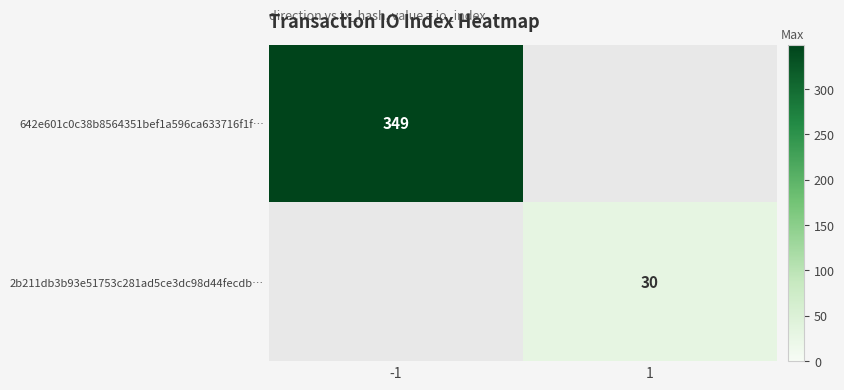

The 2b211db3b93e51753c281ad5ce3dc98d44fecdb… series shows 41 at 1. True or false?

False